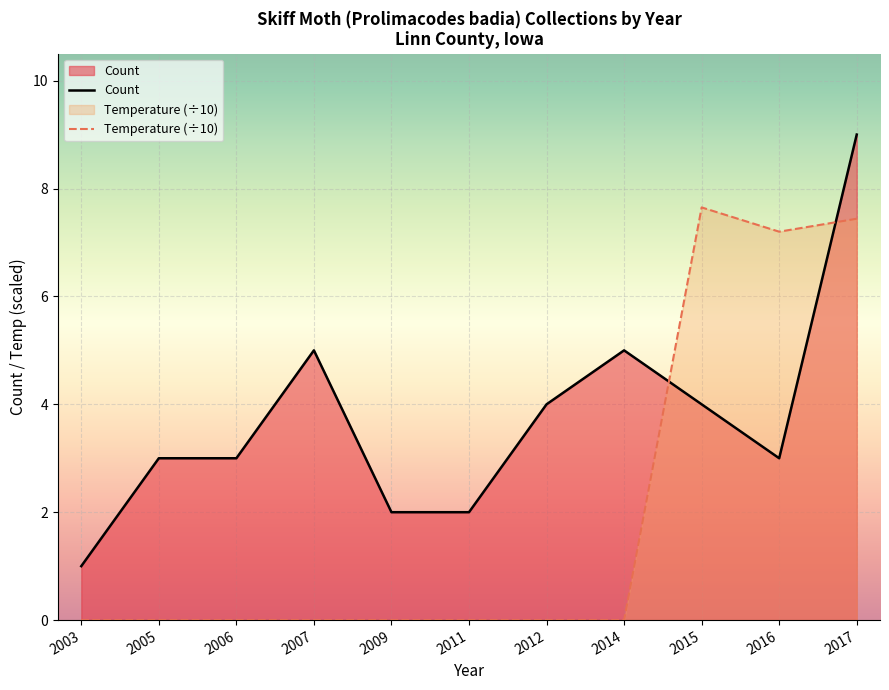

Reading left to right, list all the values displayed in this chart.

Count: 1.0	3.0	3.0	5.0	2.0	2.0	4.0	5.0	4.0	3.0	9.0
Temperature (÷10): 0.0	0.0	0.0	0.0	0.0	0.0	0.0	0.0	7.7	7.2	7.4